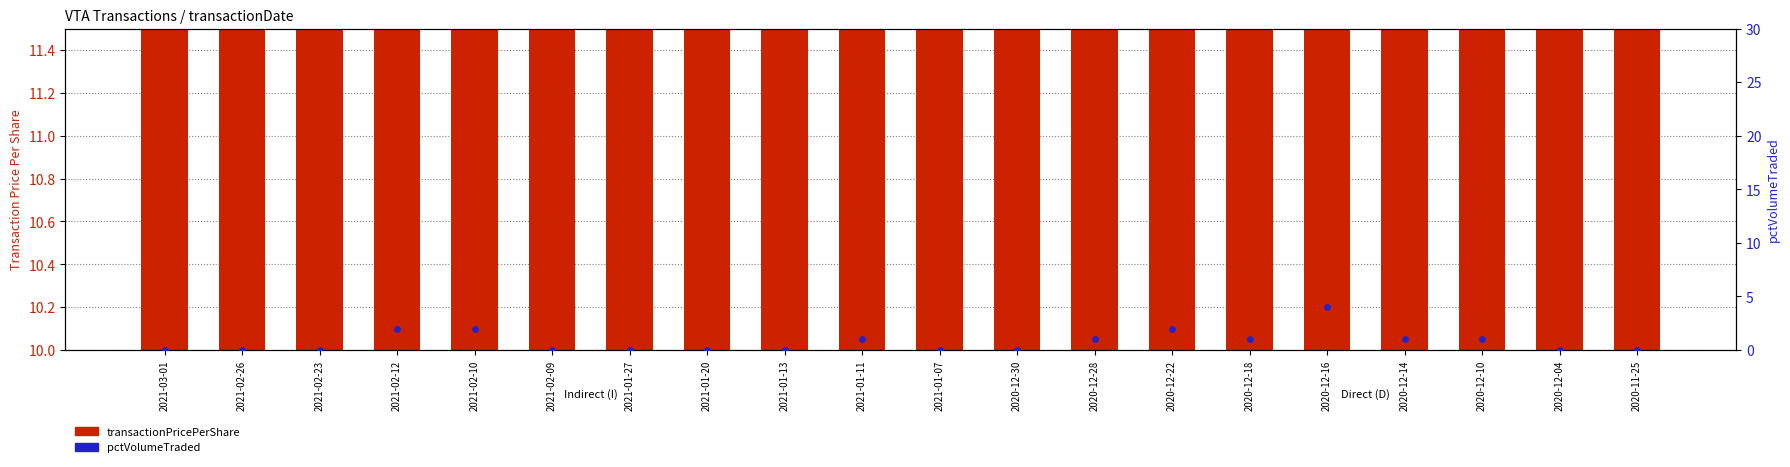

What is the total value across all series at 2020-12-10?

11.3